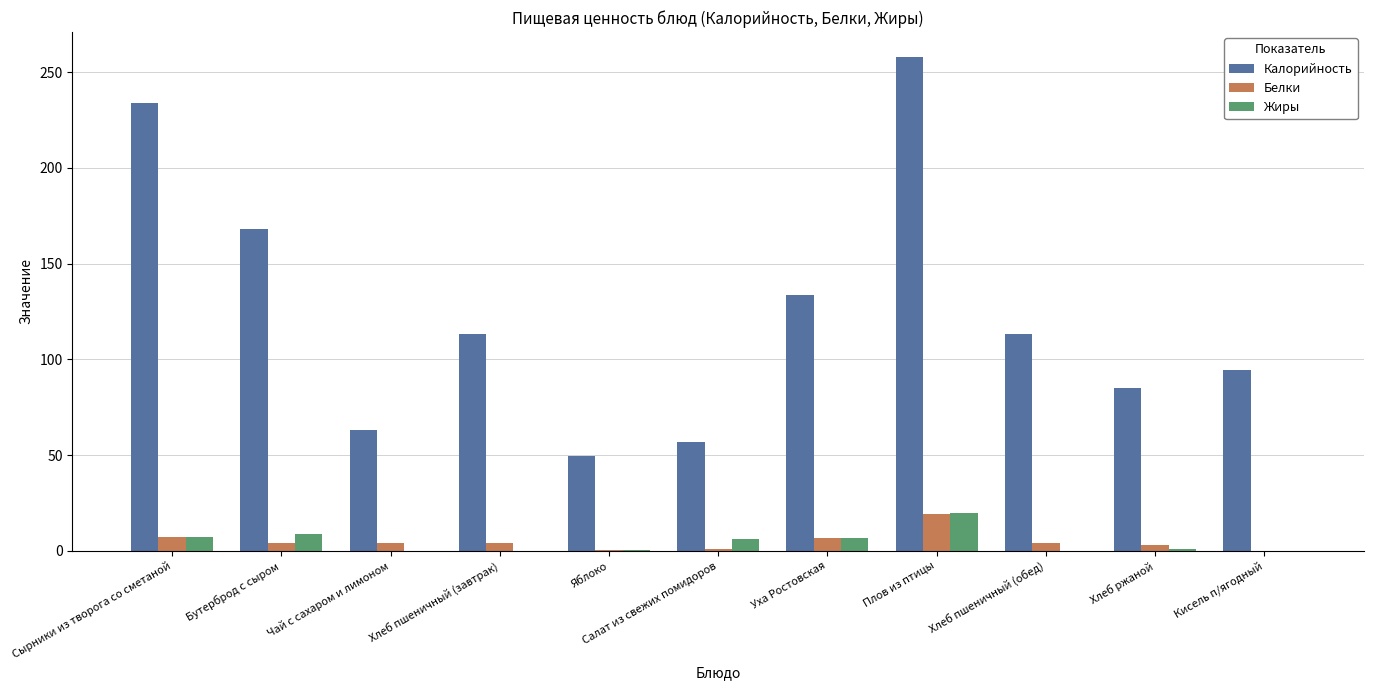

The Белки series shows 6.9 at Уха Ростовская. True or false?

True